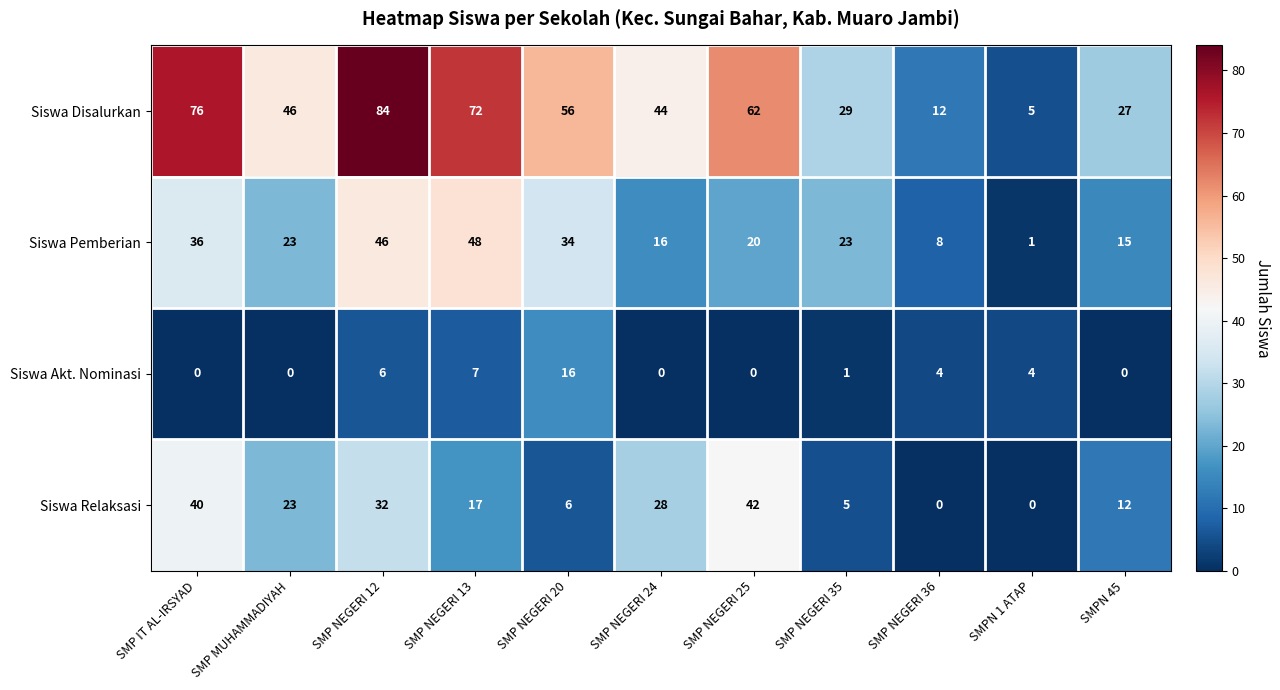

What is the sum of the Siswa Pemberian values at SMP NEGERI 35 and SMP NEGERI 20?

57